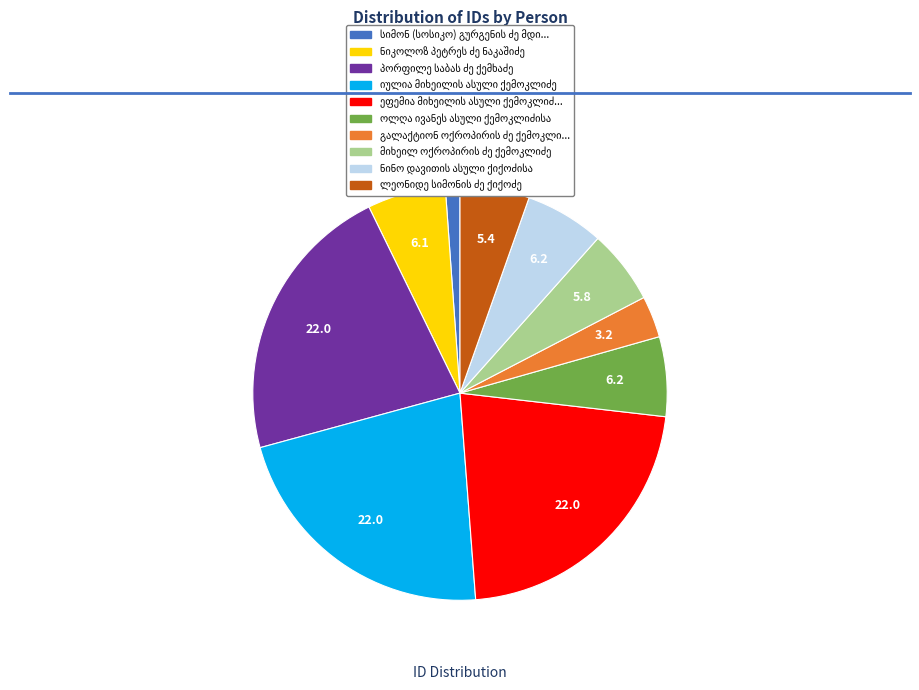

How many slices are in this pie chart?

10